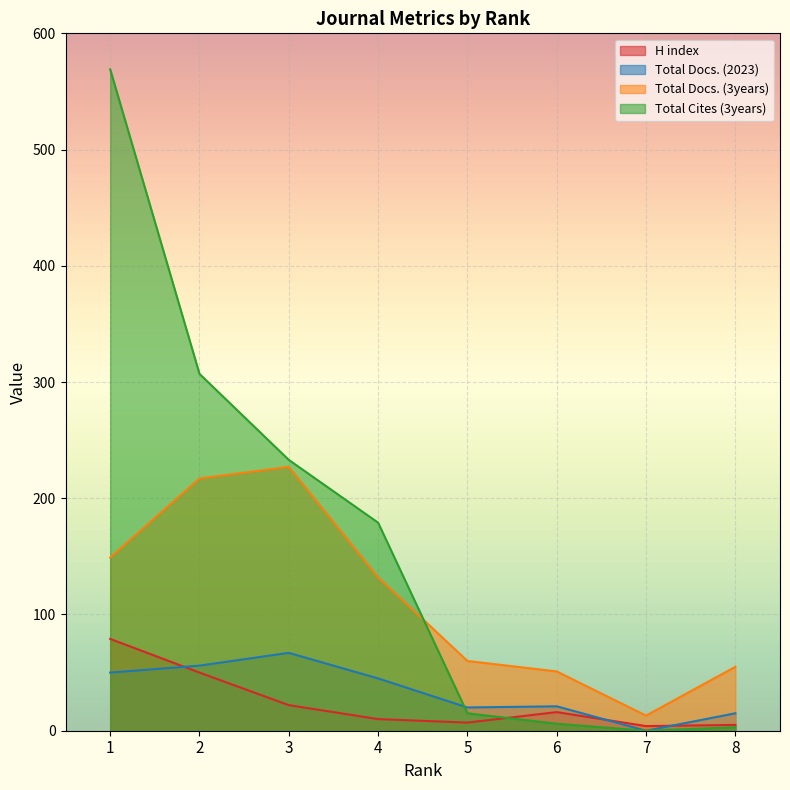

Count the number of categories in the chart.

8